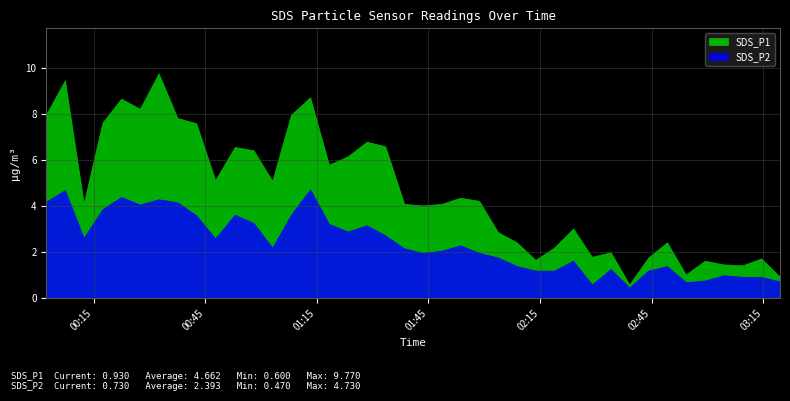

True or false: SDS_P2 and SDS_P1 intersect in this chart.

False